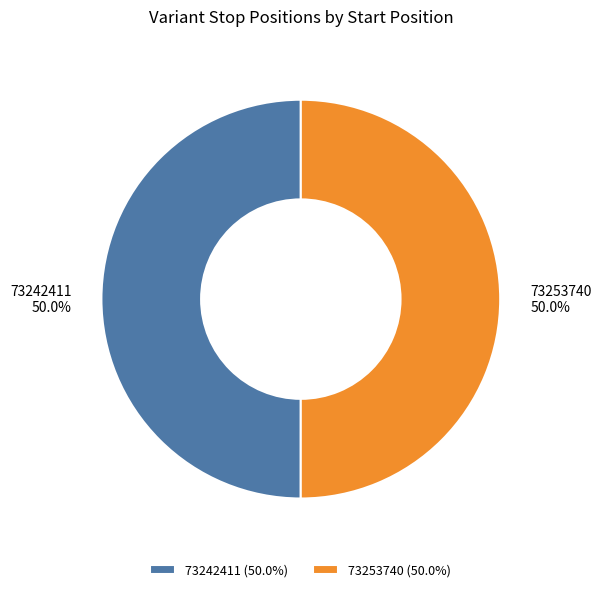

To the nearest percent, what percentage of the pie is 73253740?

50%